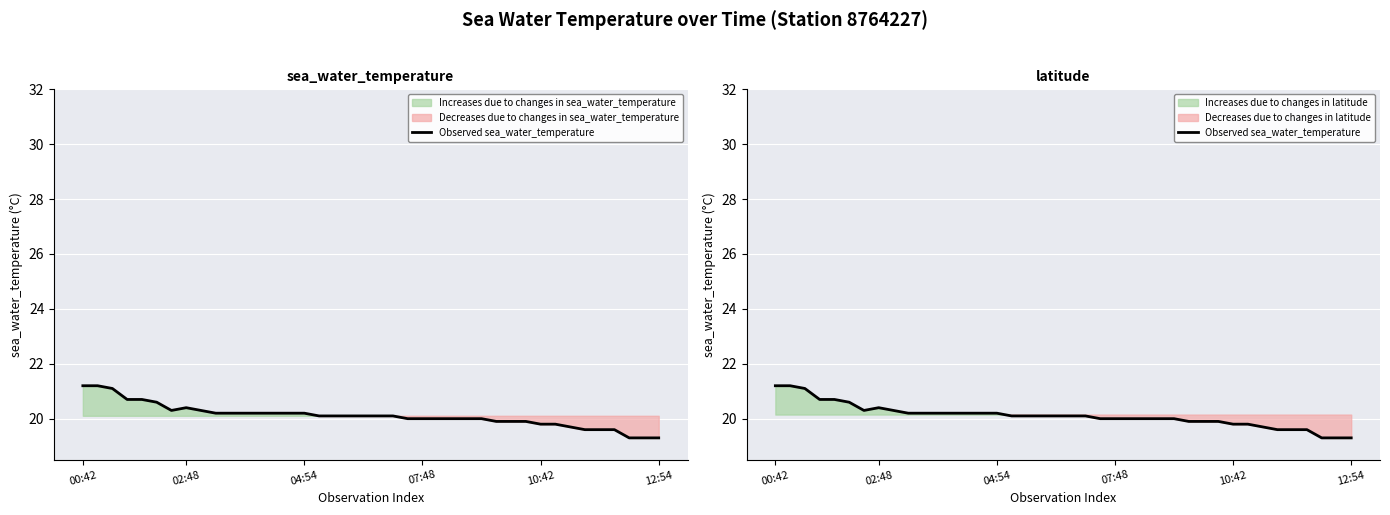

Reading left to right, transcribe all the data shown in this chart.

21.2	21.2	21.1	20.7	20.7	20.6	20.3	20.4	20.3	20.2	20.2	20.2	20.2	20.2	20.2	20.2	20.1	20.1	20.1	20.1	20.1	20.1	20.0	20.0	20.0	20.0	20.0	20.0	19.9	19.9	19.9	19.8	19.8	19.7	19.6	19.6	19.6	19.3	19.3	19.3